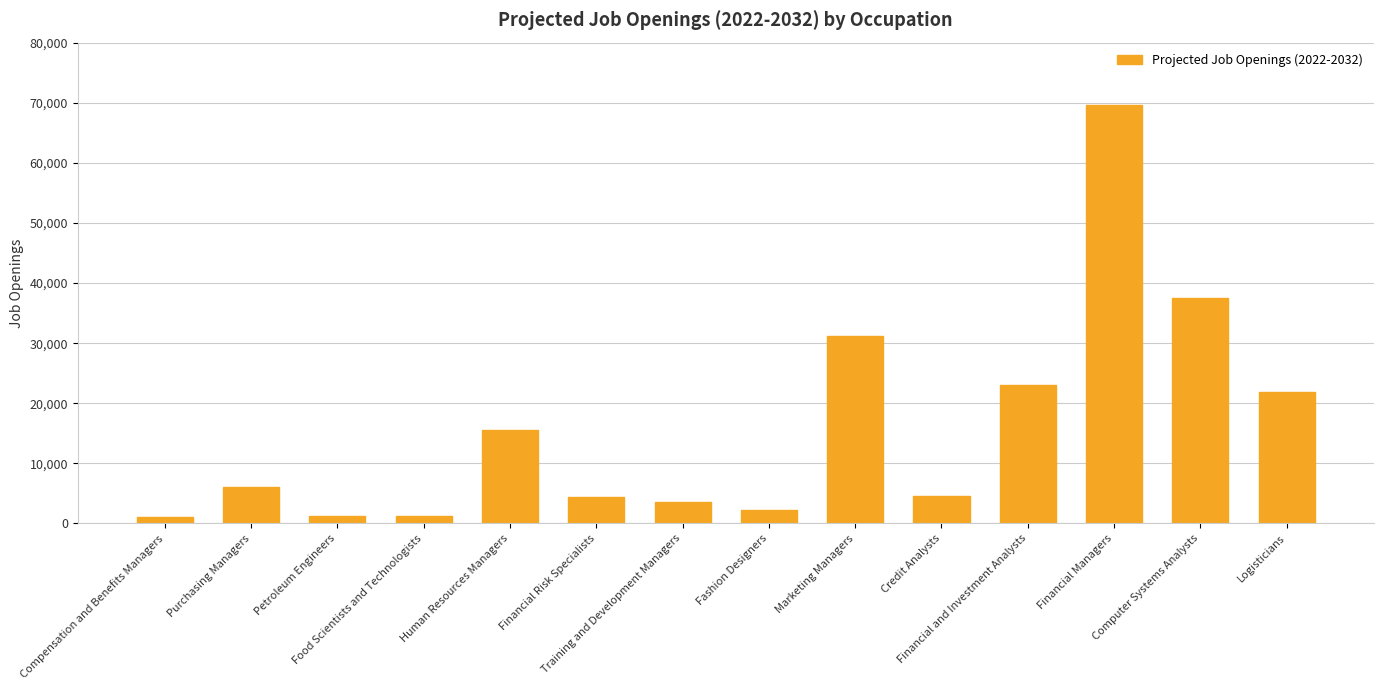

Count the number of data series in this chart.

1